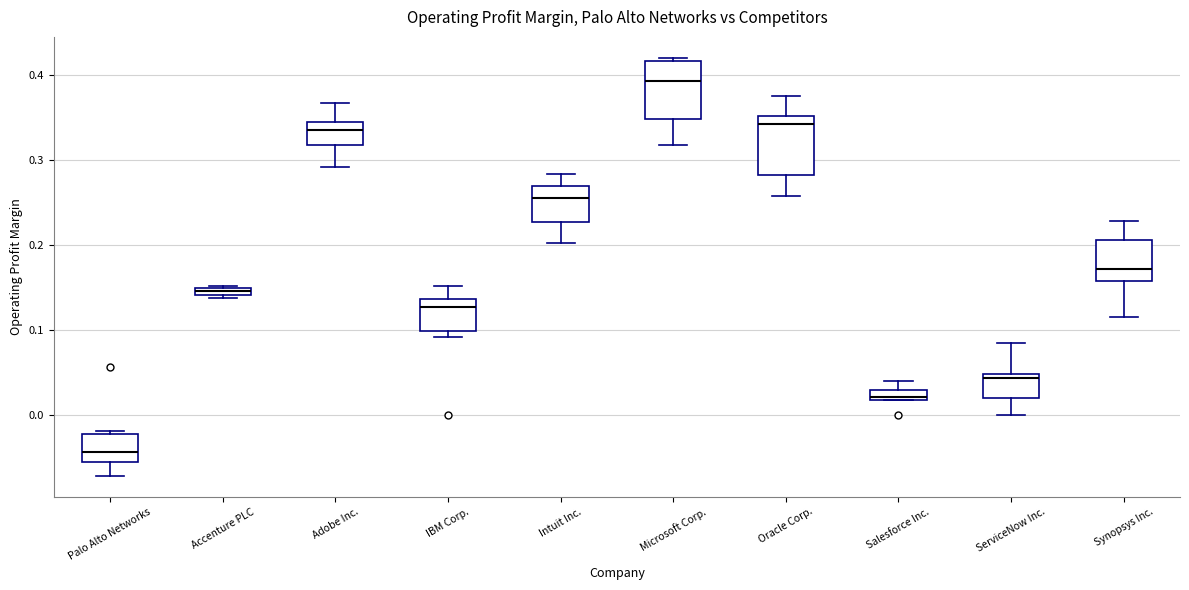

Where is the lower edge of the box for Intuit Inc. on the y-axis? The values are not printed on the chart, so give them approximately, as read against the axis.

0.23